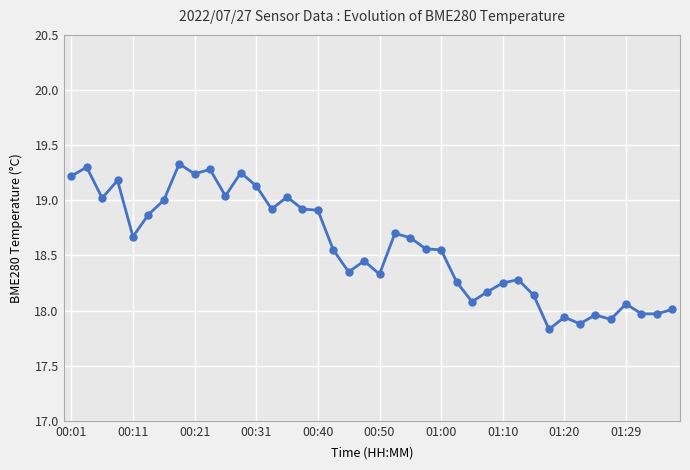

What is the difference between the maximum and minimum values?

1.5